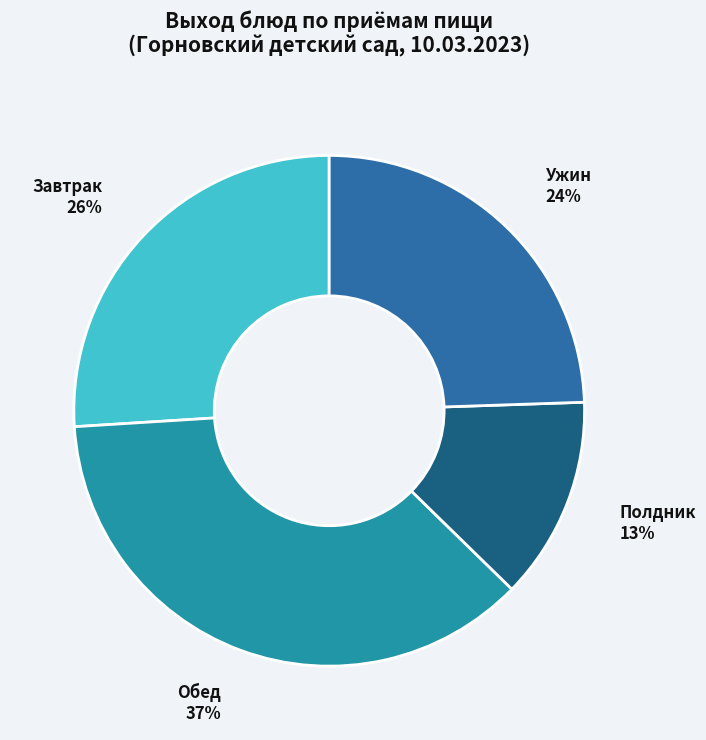

What is the ratio of the value at Завтрак to the value at Обед?

0.7